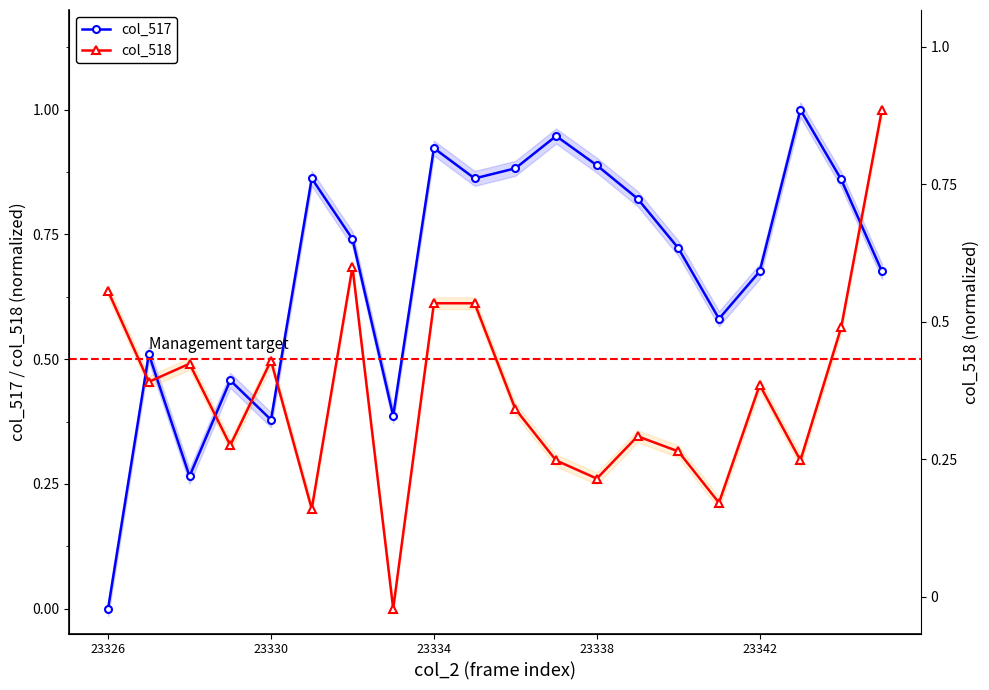

What is the value of the col_517 point at the 3rd from the left?

0.3